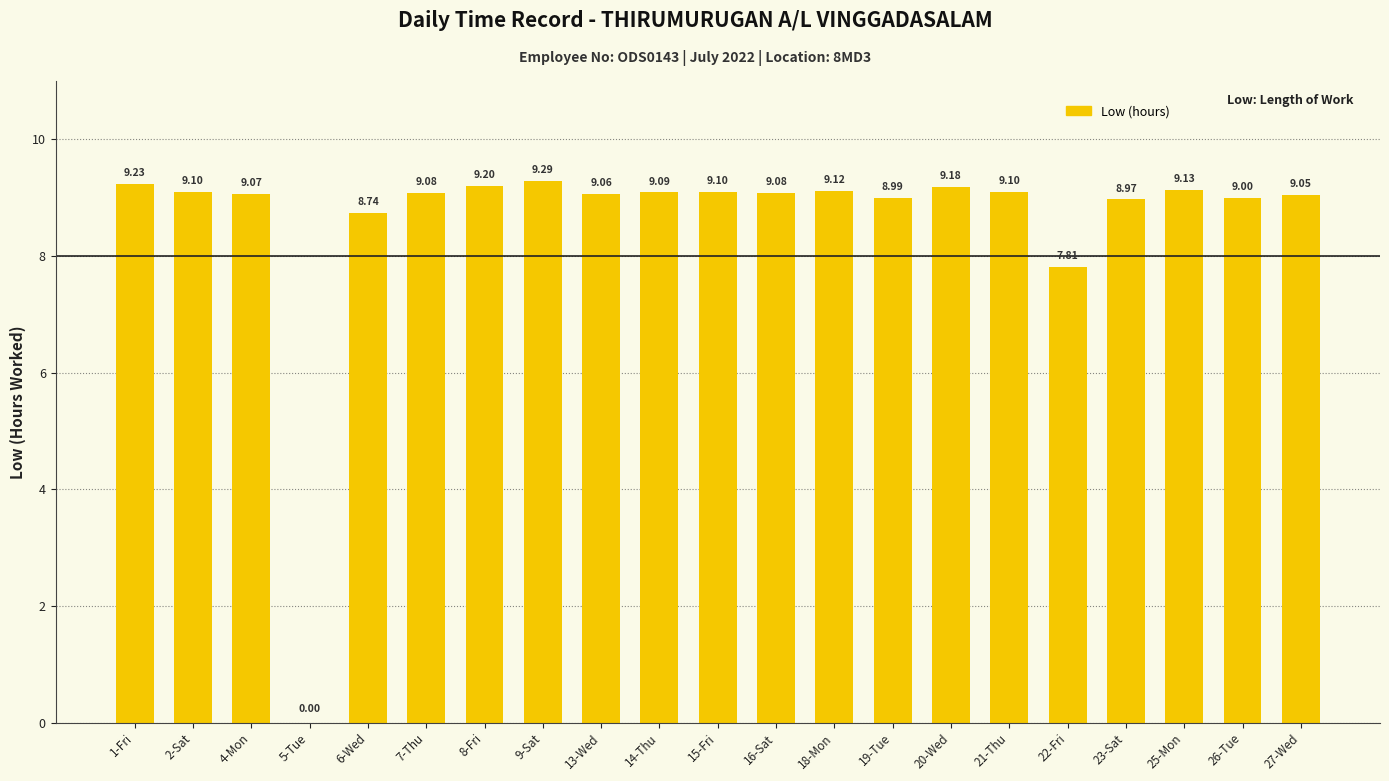

What is the change in value from 19-Tue to 25-Mon?

+0.1